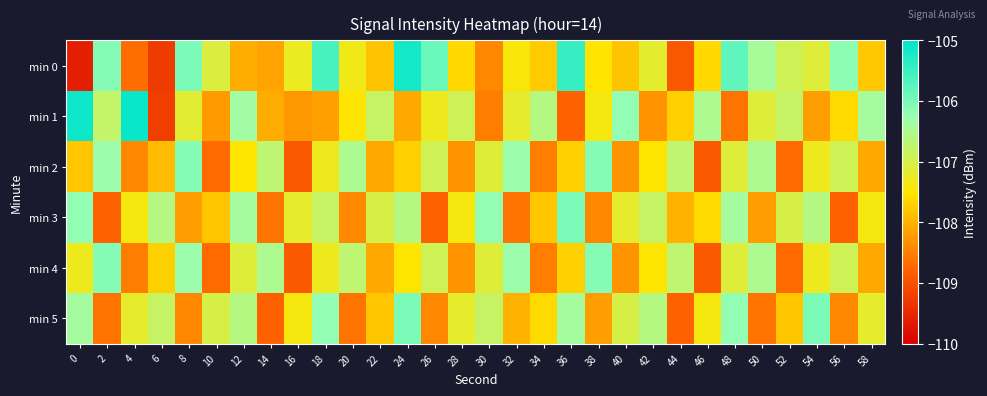

What is the minimum value shown in the chart?

-109.6